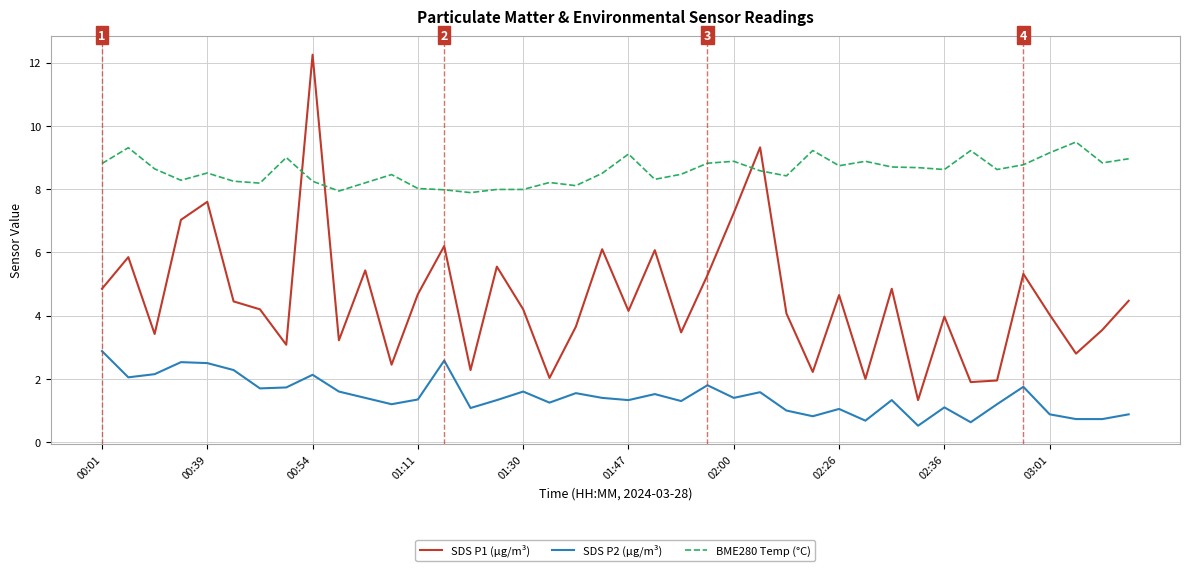

True or false: BME280 Temp (°C) and SDS P2 (µg/m³) cross at least once.

False